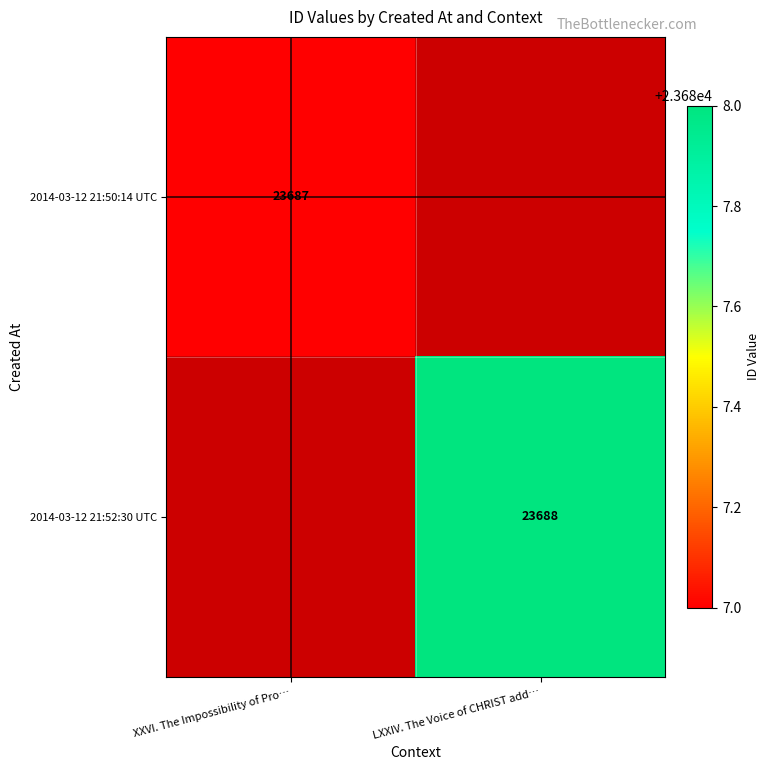

Is it true that 2014-03-12 21:52:30 UTC equals 31487 at LXXIV. The Voice of CHRIST add…?

False